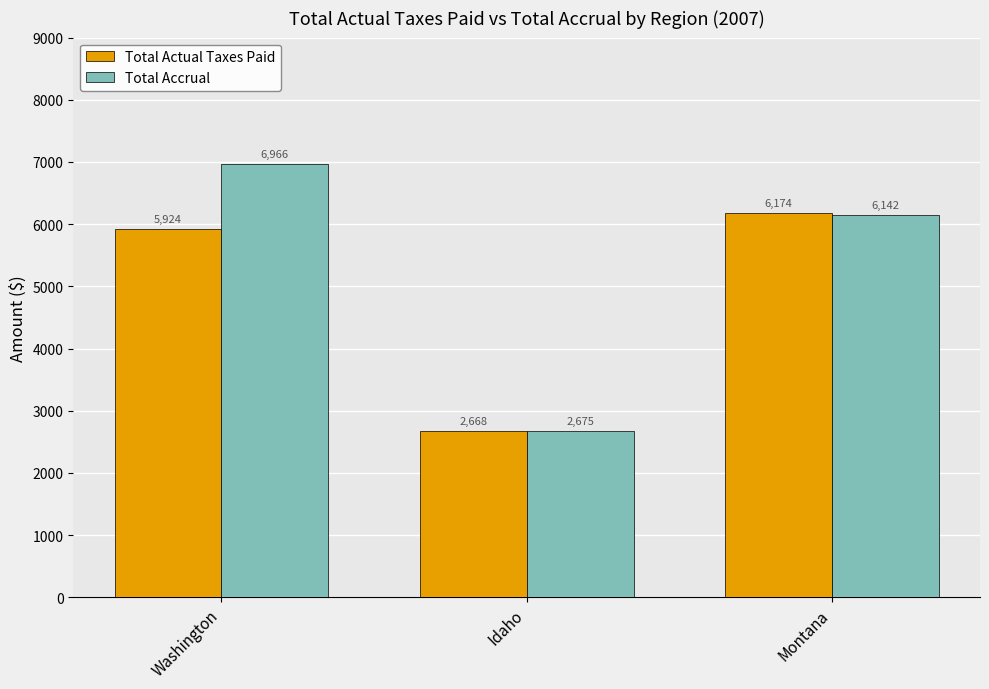

The value of Total Actual Taxes Paid at Idaho is 2668.1. True or false?

True